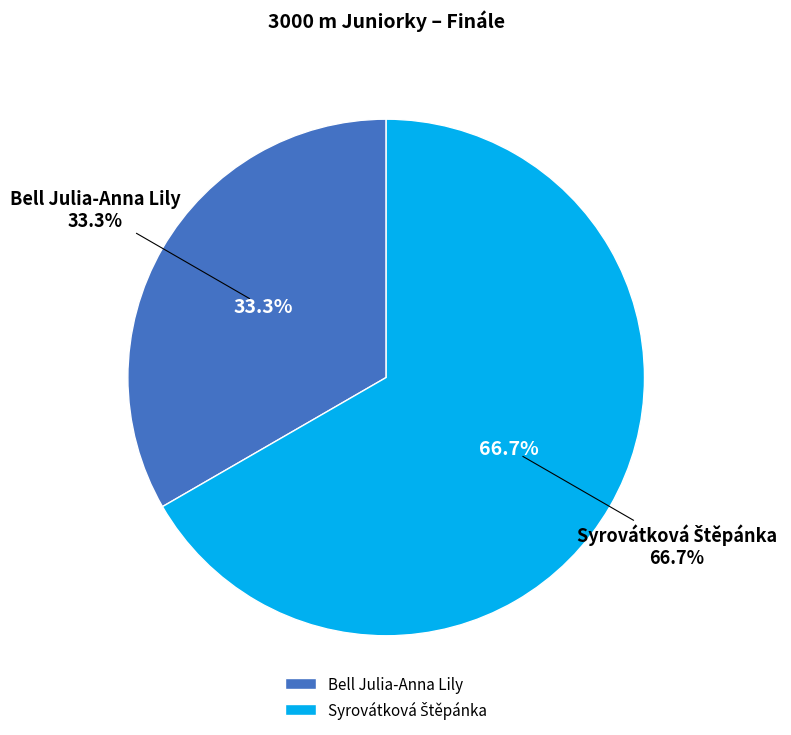

What percentage is the Syrovátková Štěpánka slice, to the nearest percent?

67%